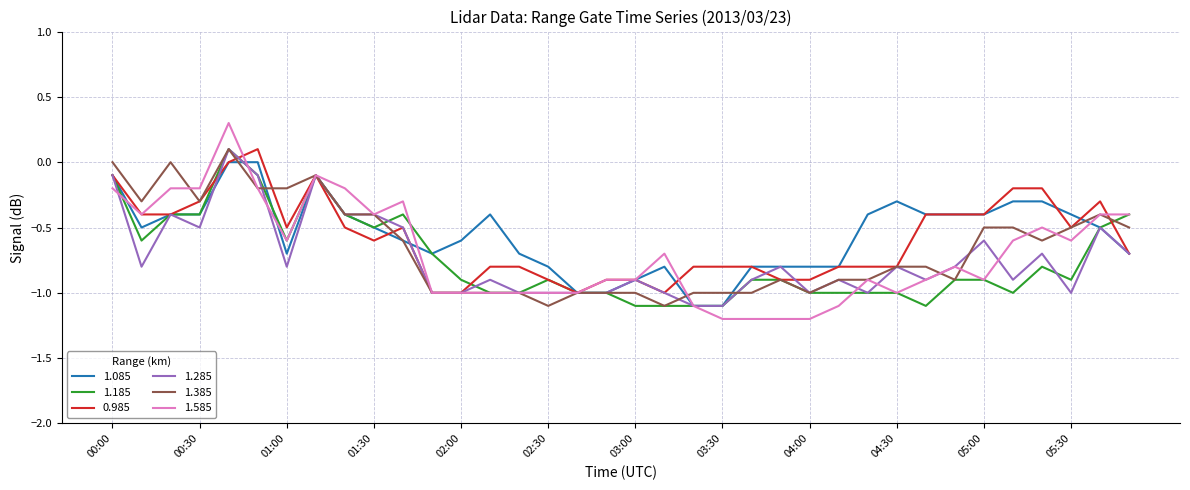

Which series has the largest range (max minus min)?

1.585